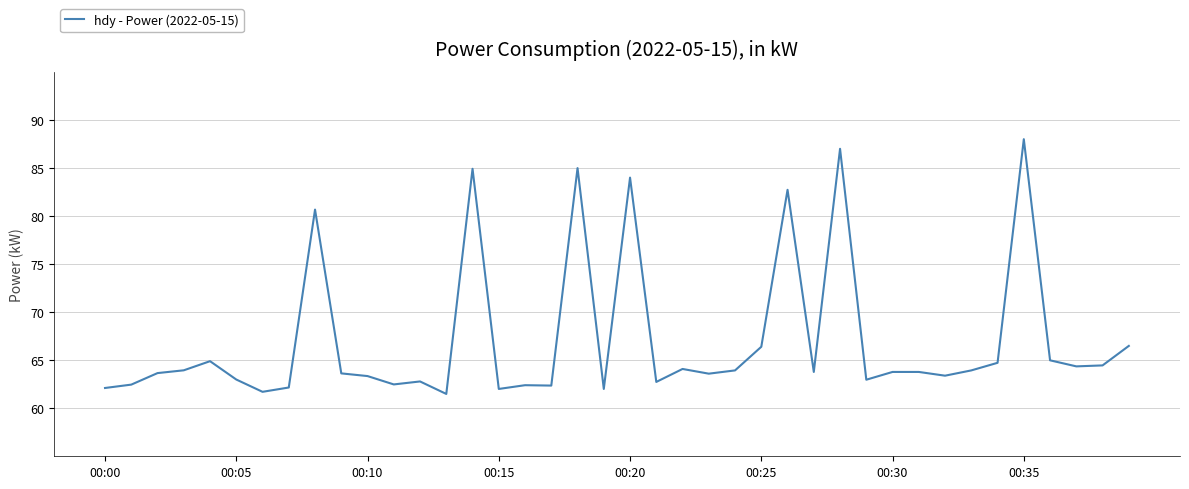

What is the difference between the maximum and minimum values?

26.5